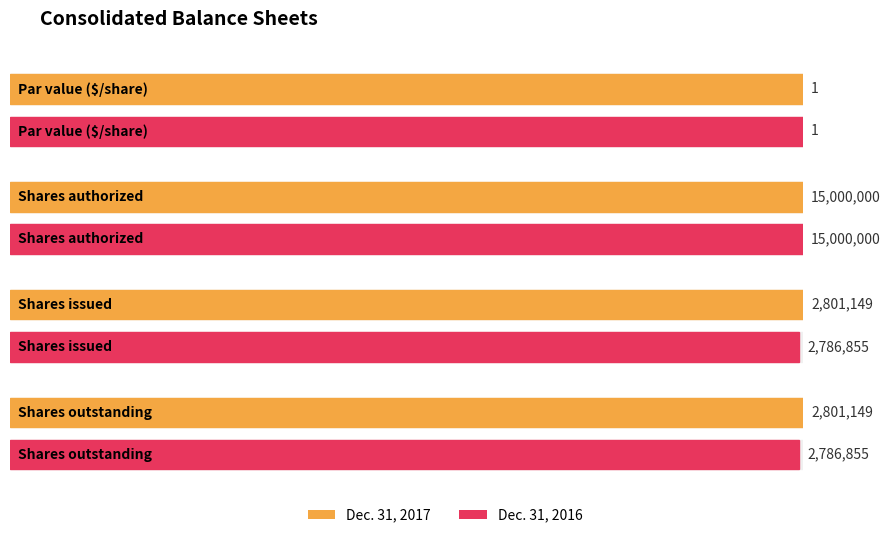

Reading left to right, transcribe all the data shown in this chart.

Dec. 31, 2017: 1	15000000	2801149	2801149
Dec. 31, 2016: 1	15000000	2786855	2786855